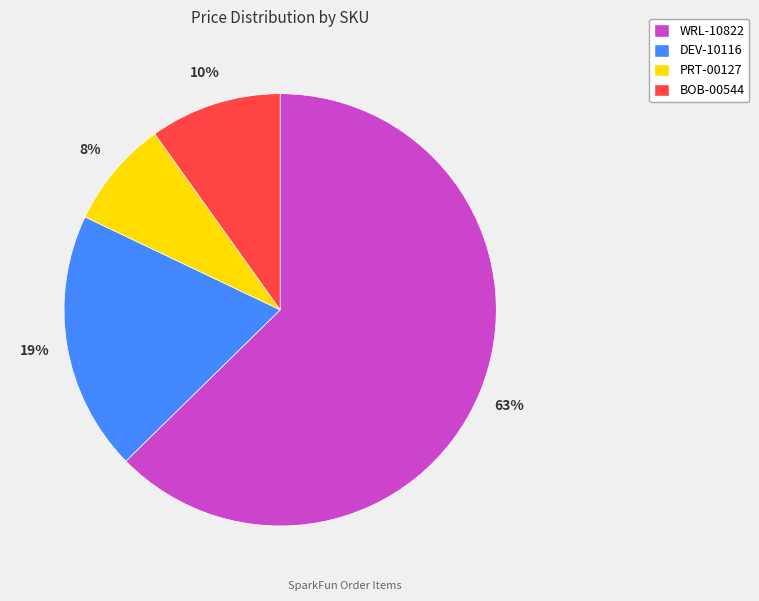

Is there a majority slice in this chart?

Yes